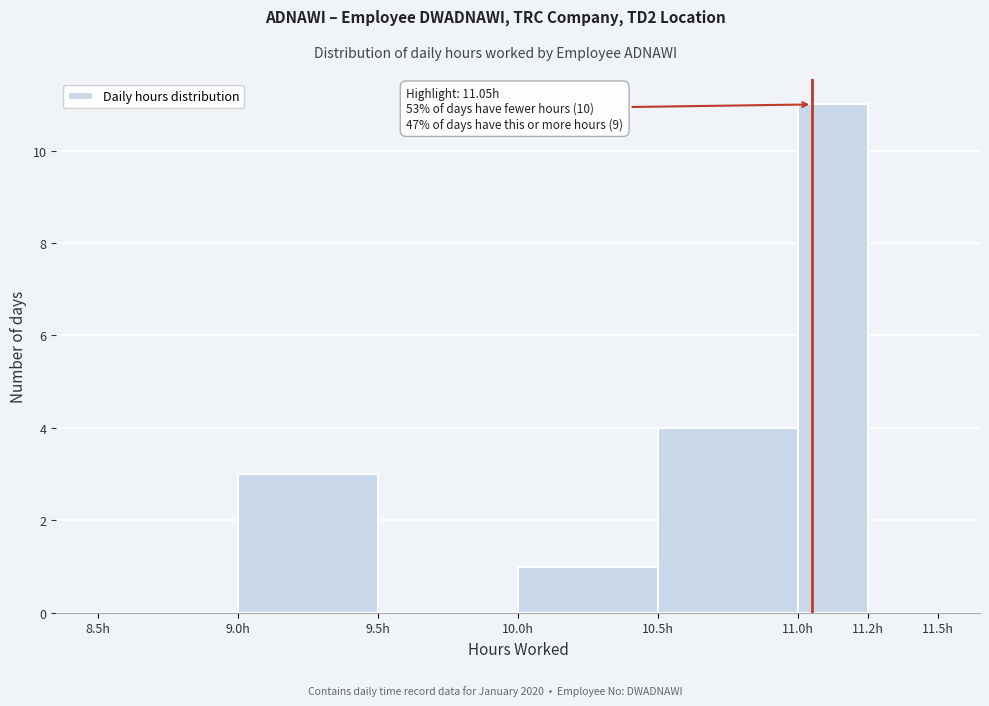

Reading left to right, transcribe all the data shown in this chart.

8.5h=0	9.0h=3	9.5h=0	10.0h=1	10.5h=4	11.0h=11	11.2h=0